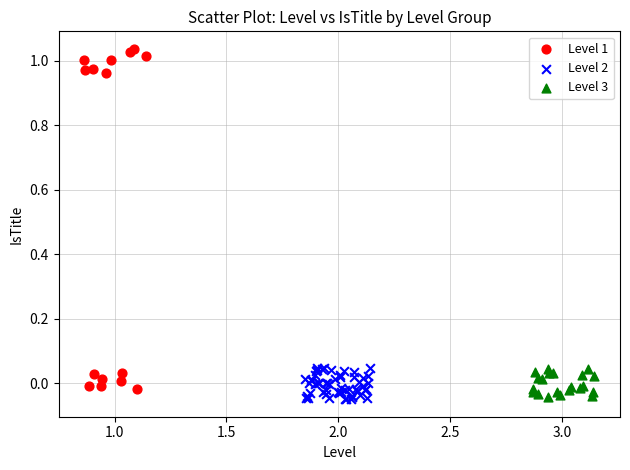

Which series contains the highest Y value?

Level 1